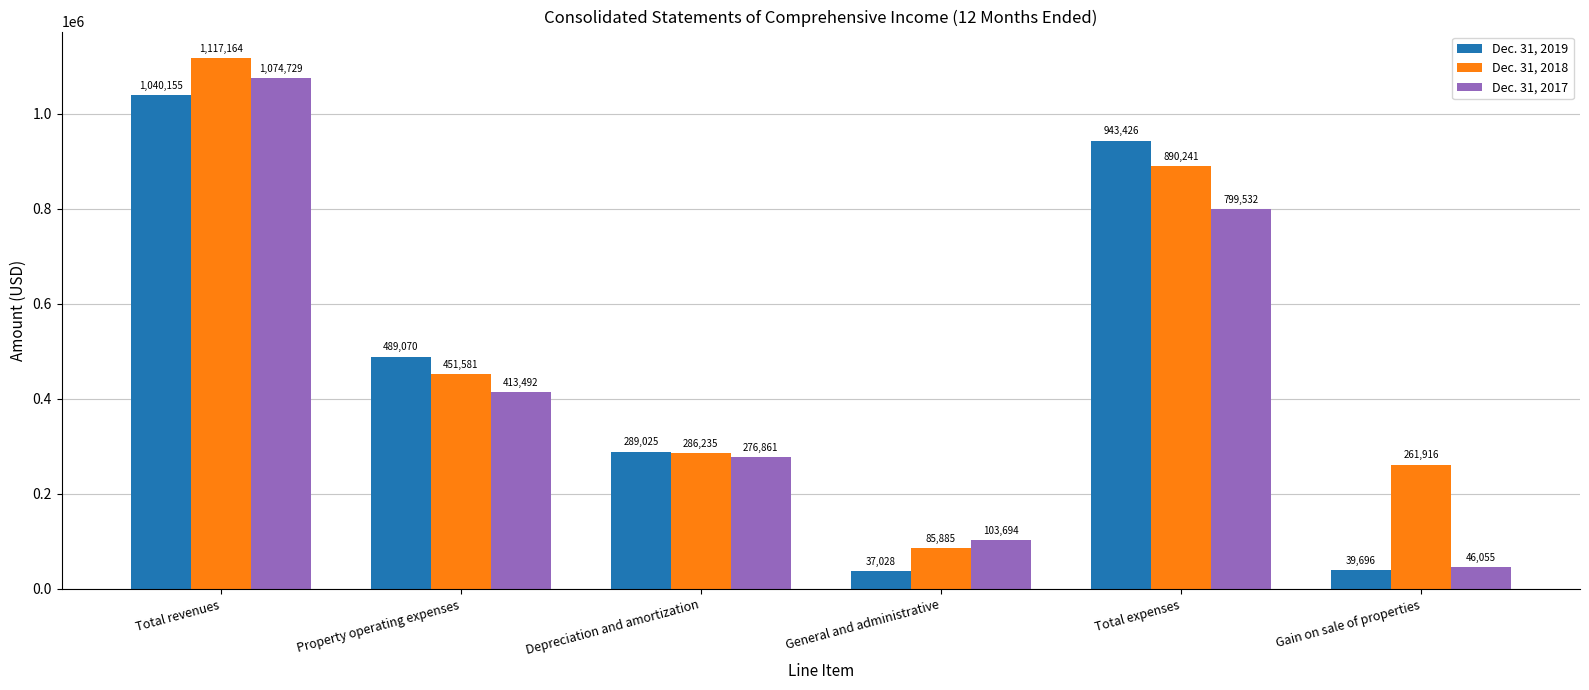

Reading left to right, list all the values displayed in this chart.

Dec. 31, 2019: 1040155	489070	289025	37028	943426	39696
Dec. 31, 2018: 1117164	451581	286235	85885	890241	261916
Dec. 31, 2017: 1074729	413492	276861	103694	799532	46055